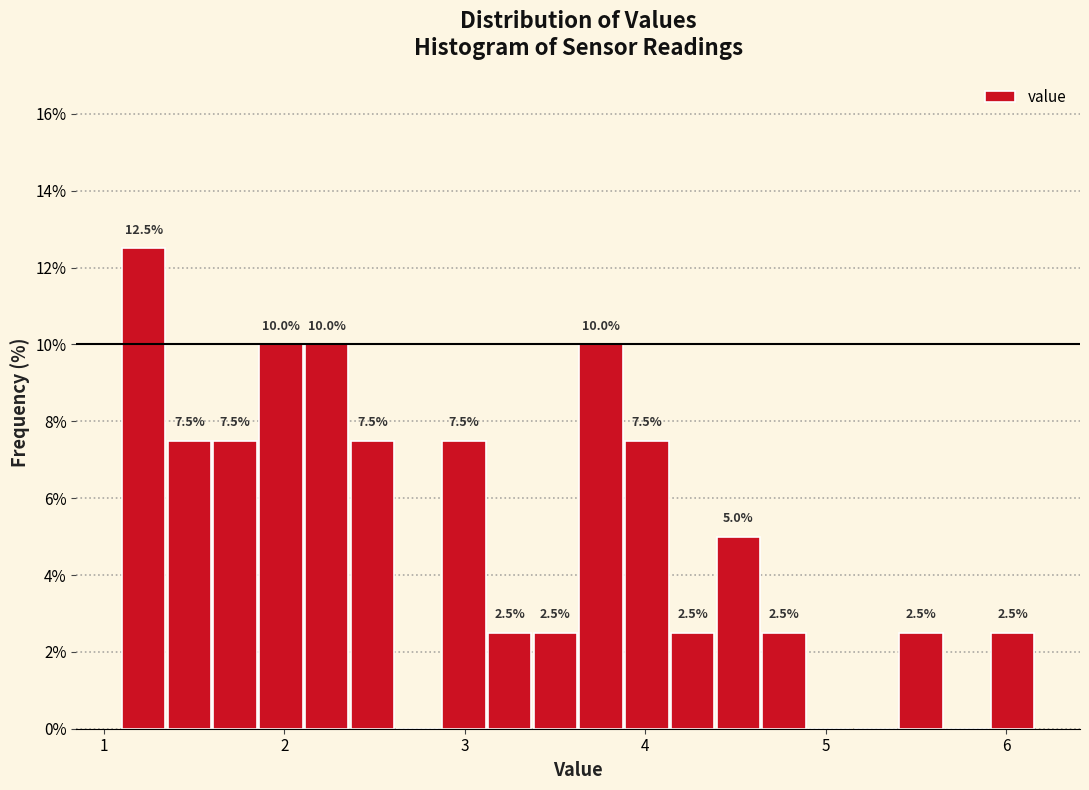

Around what value on the x-axis is the tallest bar? Give the approximate position of its centre, as read against the axis.

1.2